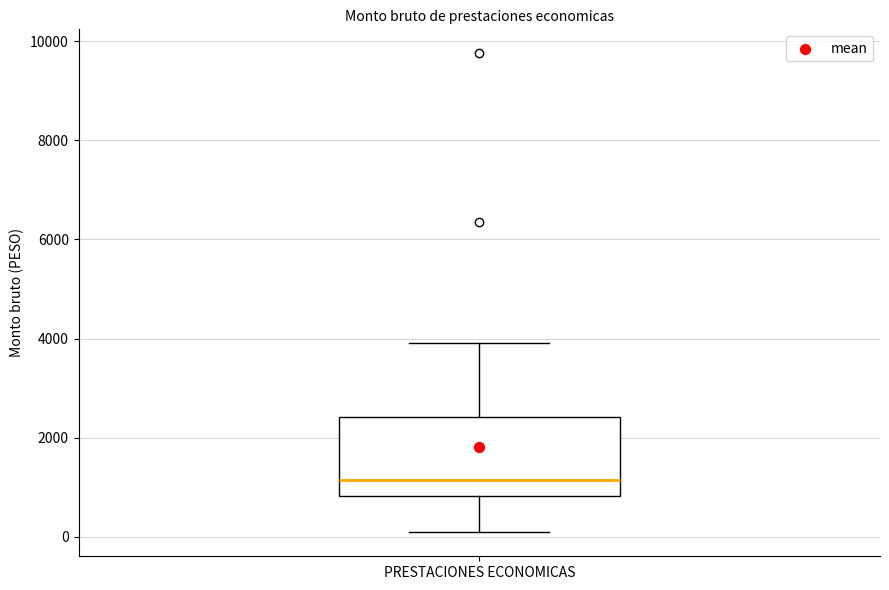

Read this box plot against the y-axis: the position of the median line, the range covered by the box, and the ends of both whiskers. The values are not printed on the chart, so give them approximately, as read against the axis.

median 1200, box 800 to 2400, whiskers 0 to 4000